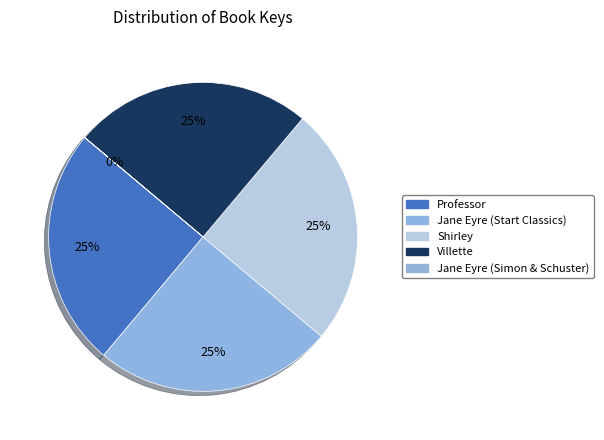

To the nearest percent, what is the difference between the largest and smallest slice percentages?

25%